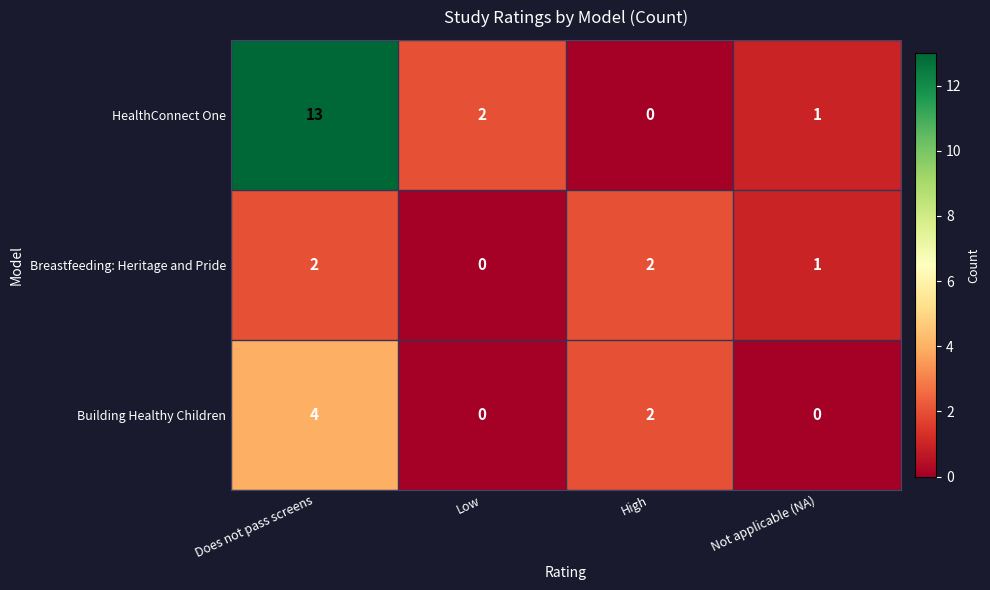

How many data points does each series have?

4